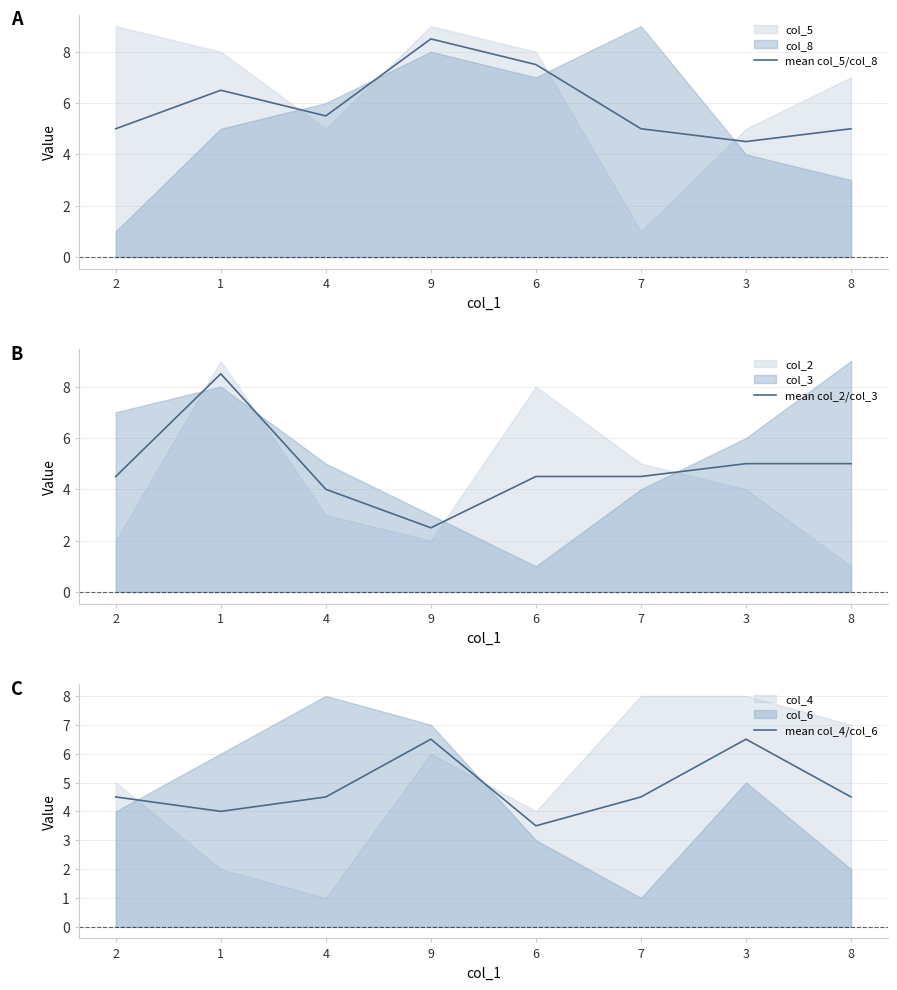

Reading left to right, what are all the values shown in this chart?

mean col_5/col_8: 5.0	6.5	5.5	8.5	7.5	5.0	4.5	5.0
mean col_2/col_3: 4.5	8.5	4.0	2.5	4.5	4.5	5.0	5.0
mean col_4/col_6: 4.5	4.0	4.5	6.5	3.5	4.5	6.5	4.5